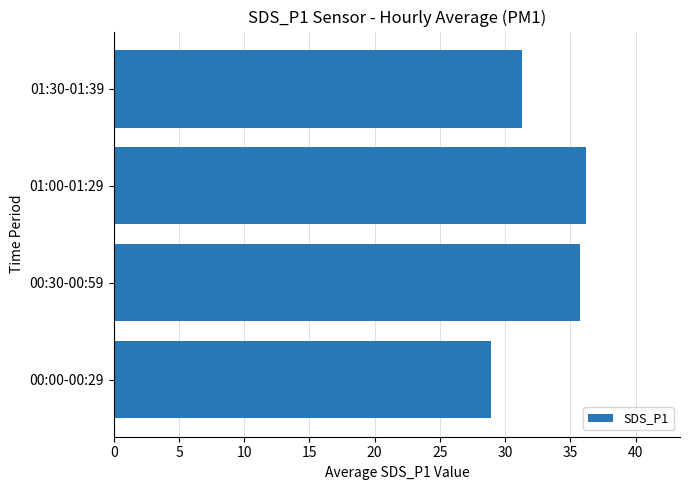

Rank the categories by value from lowest to highest.

00:00-00:29, 01:30-01:39, 00:30-00:59, 01:00-01:29